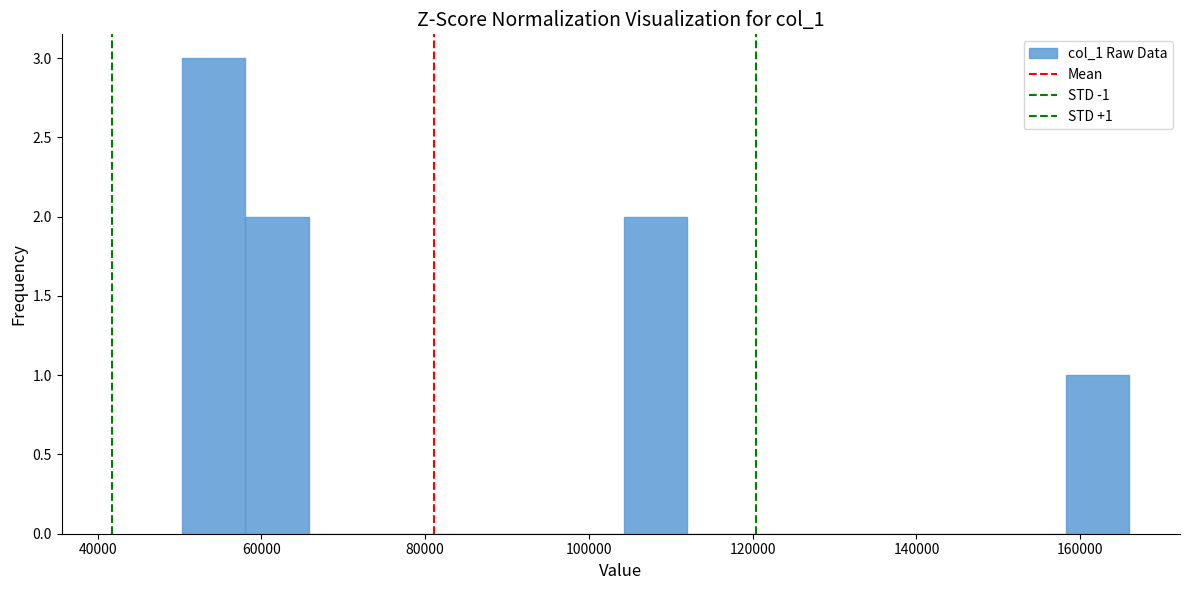

Read against the x-axis, roughly where is the centre of the tallest bar?

54000